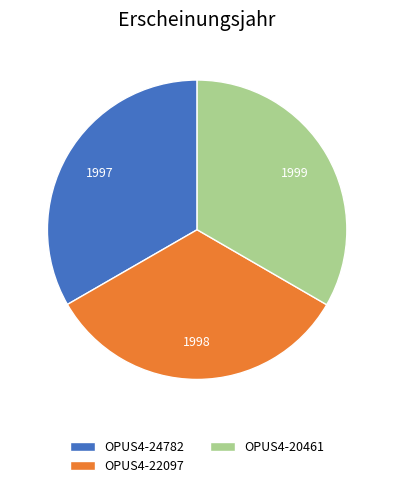

Is it true that OPUS4-20461 is 33% of the pie?

True